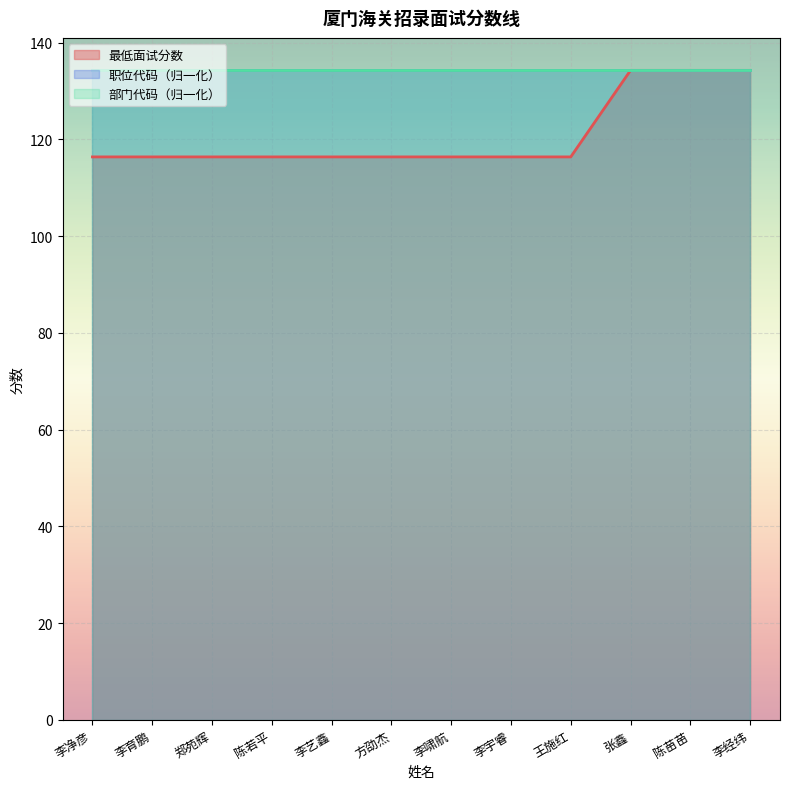

What position from the left is 李经纬?

12